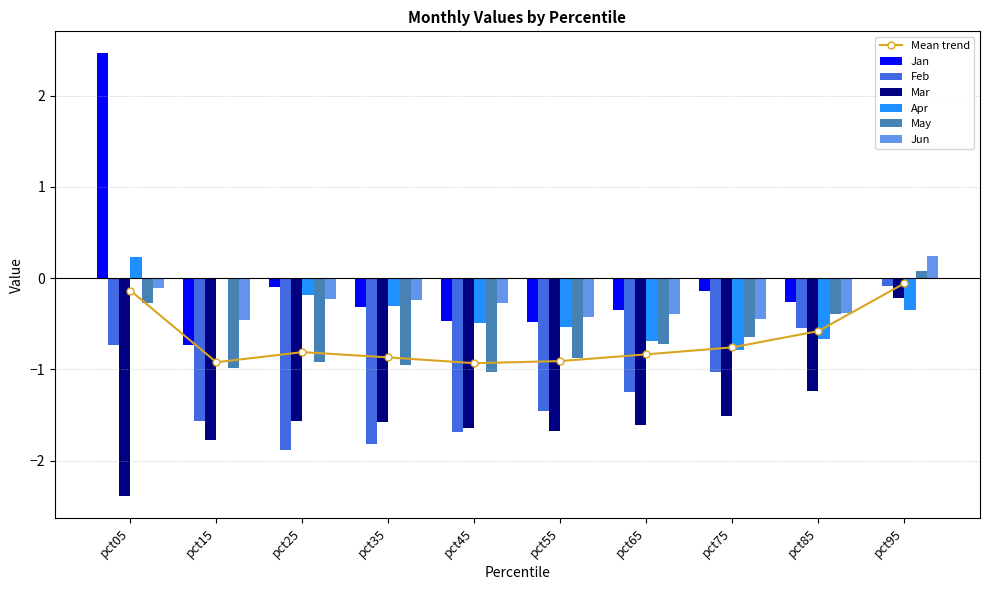

Which series changed the most between pct35 and pct45?

Apr